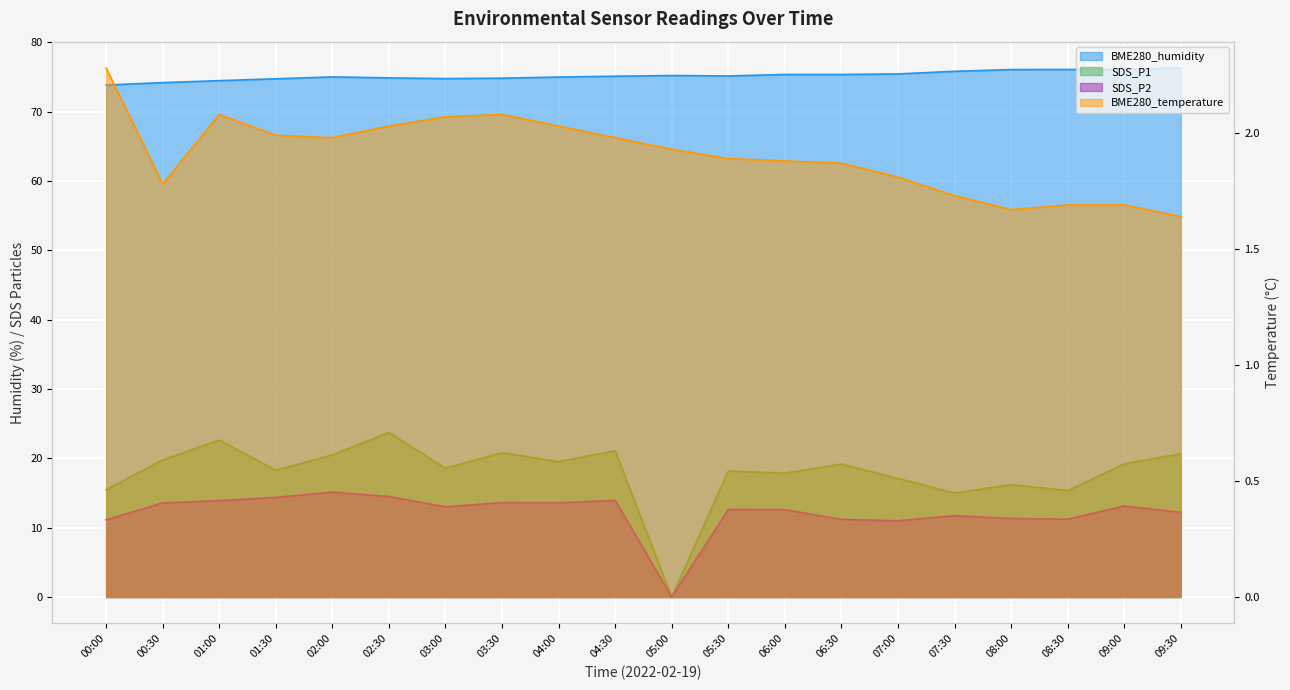

What is the total value across all series at 00:00?

102.7